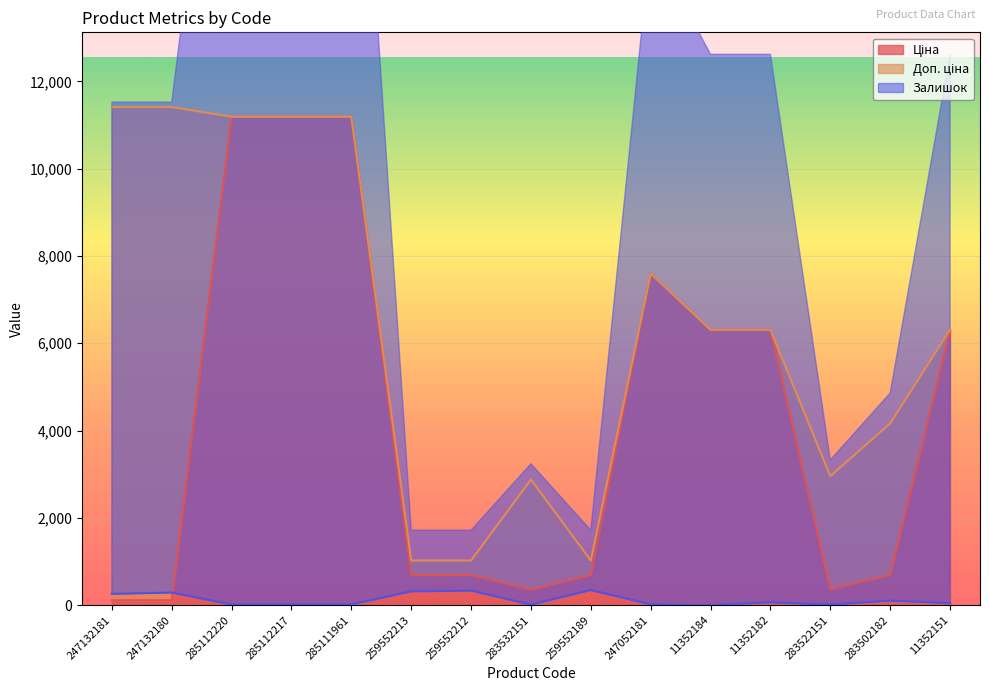

Rank the series at 11352151 from highest to lowest value.

Ціна, Доп. ціна, Залишок